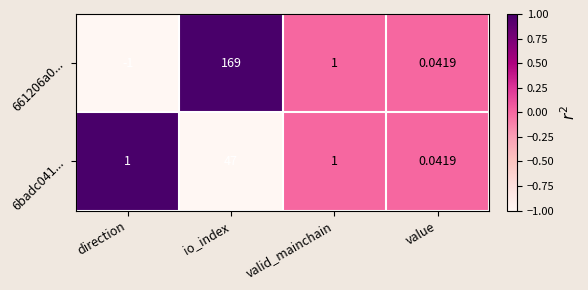

Which label corresponds to the largest value in the chart?

io_index